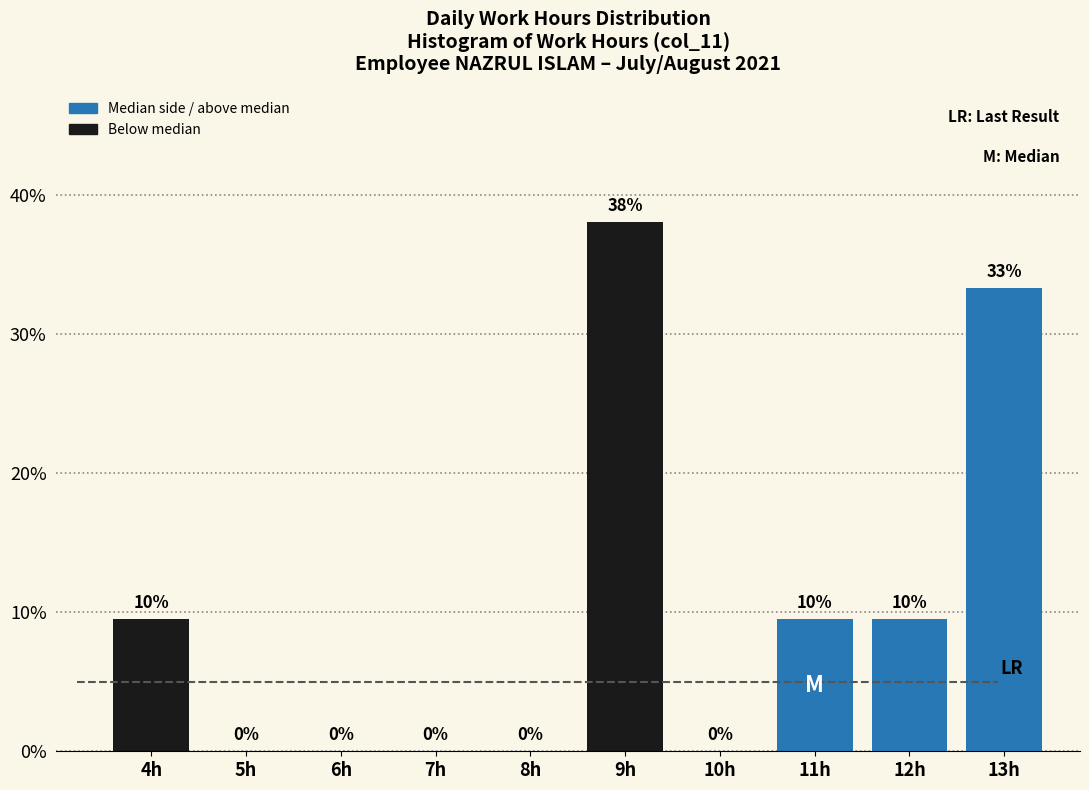

Which has a higher value, 5h or 9h?

9h